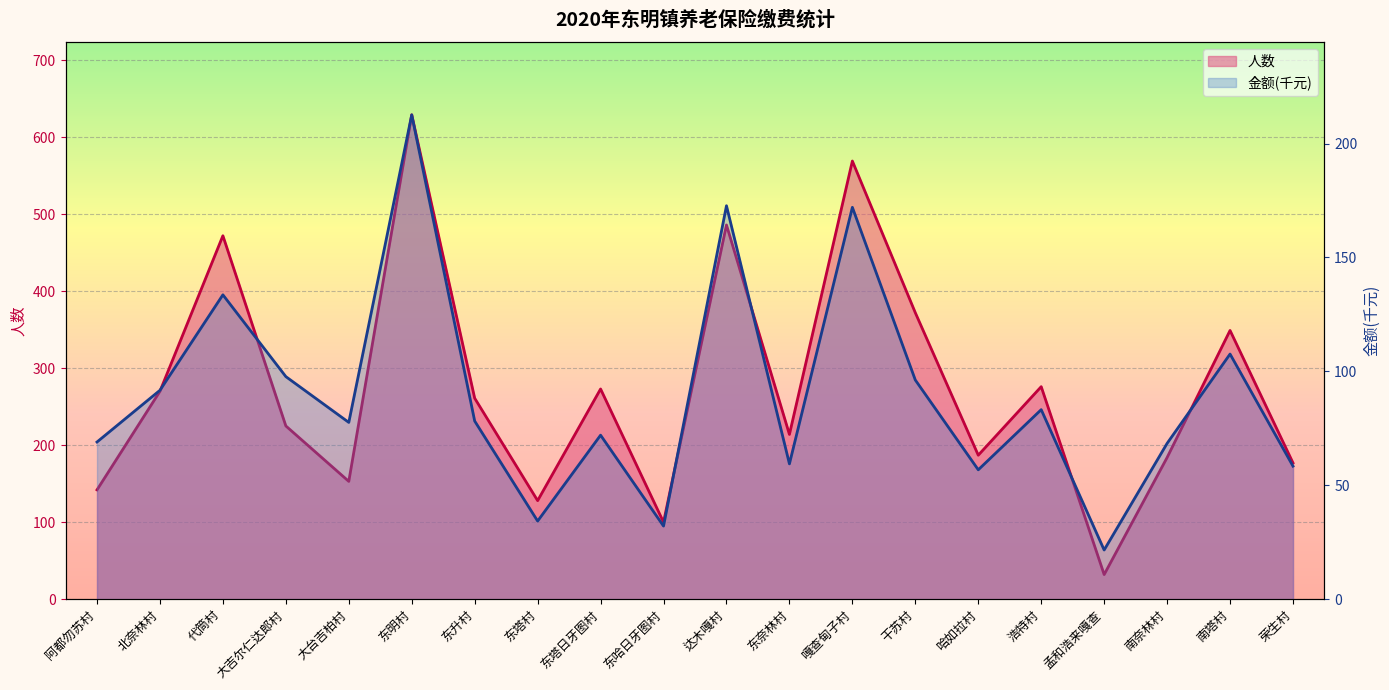

The value of 金额 at 北奈林村 is 120.7. True or false?

False